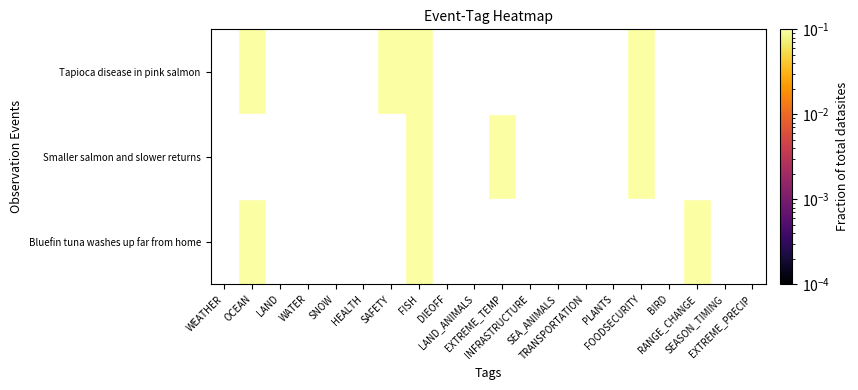

Which series changed the most between OCEAN and DIEOFF?

Tapioca disease in pink salmon